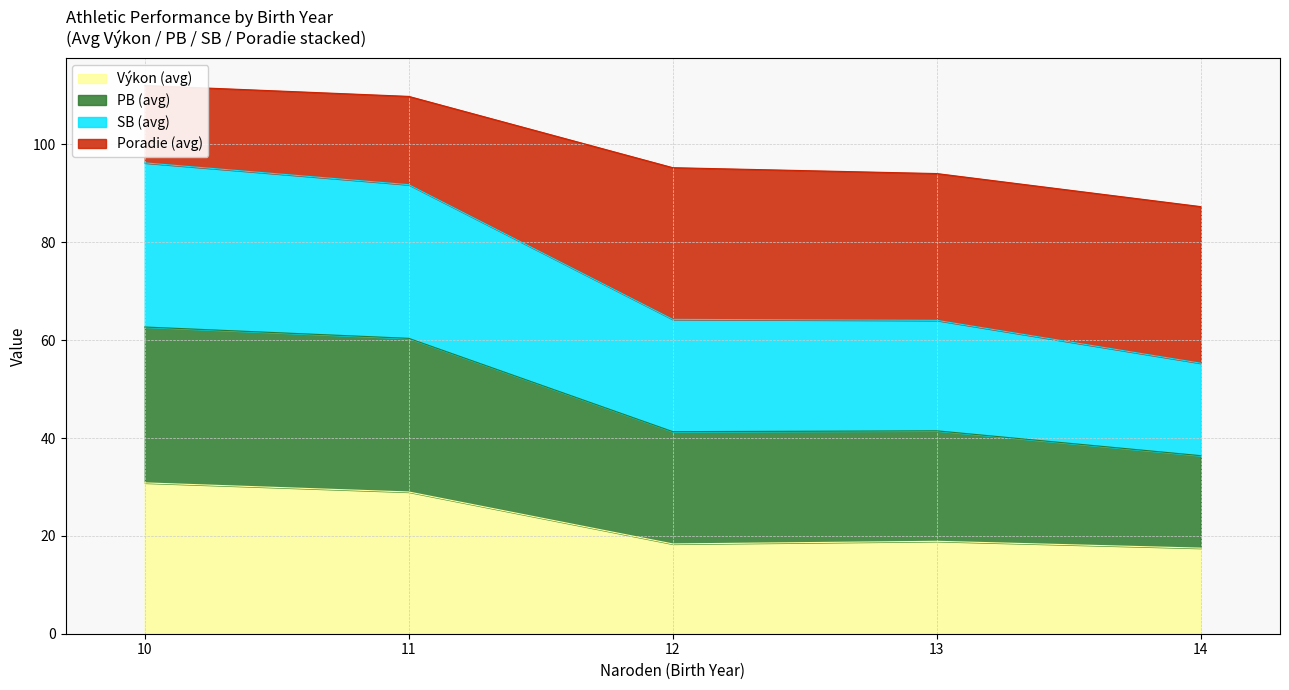

What is the average value of the Výkon (avg) series?

22.9